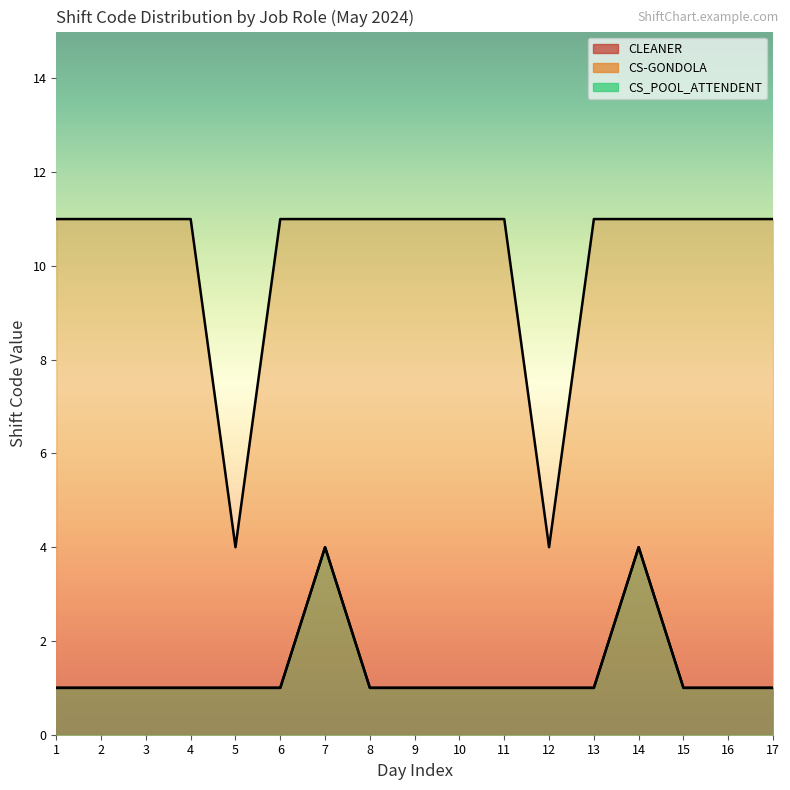

What is the difference between the highest and lowest values at 17?

10